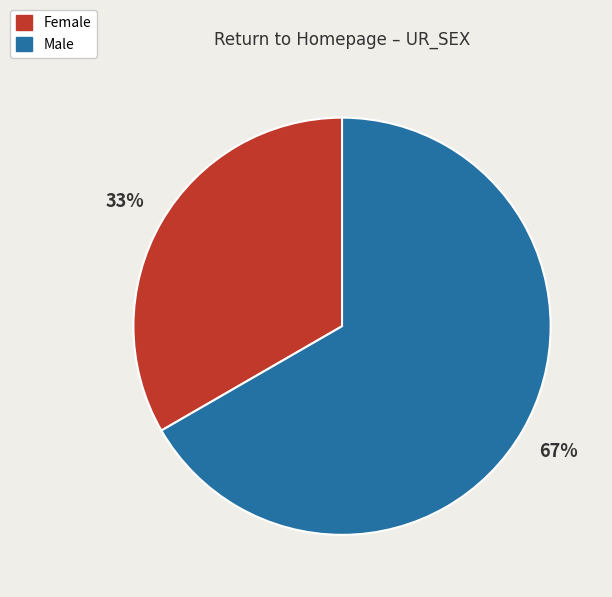

Do Male and Female together represent more than half of the pie?

Yes